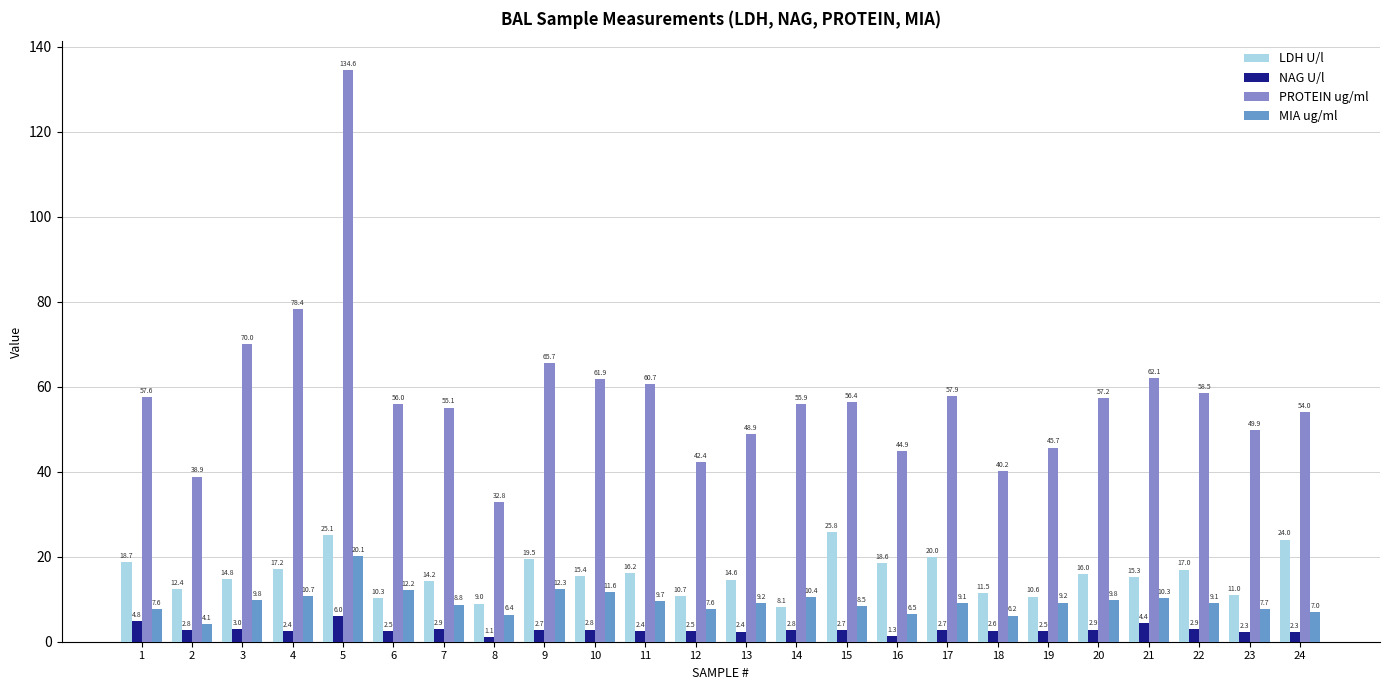

Which series has the largest total across all categories?

PROTEIN ug/ml